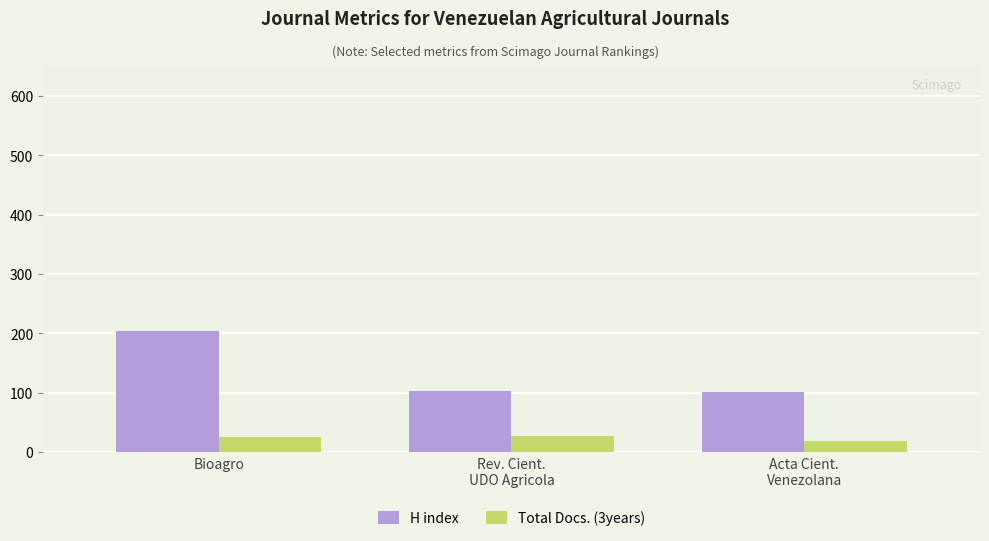

At which label is Total Docs. (3years) closest to 22?

Bioagro